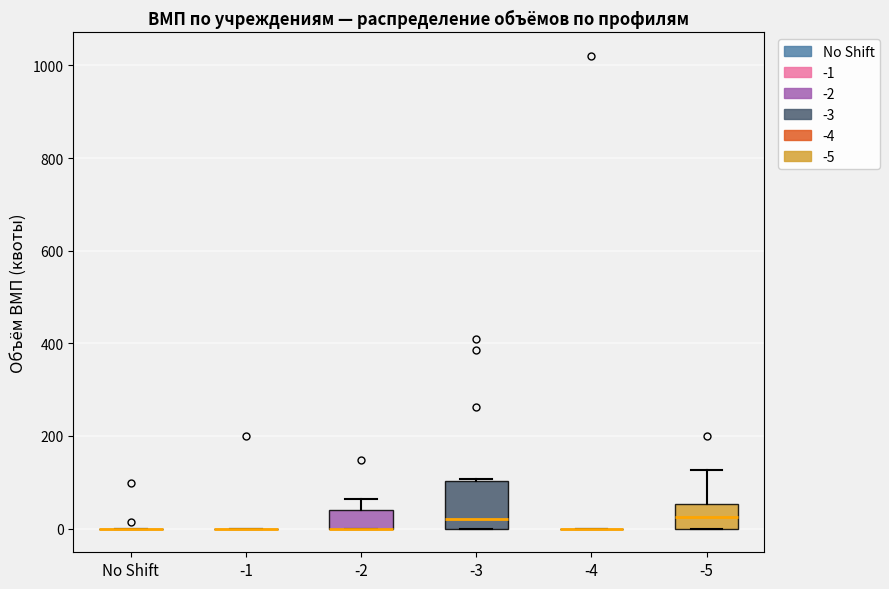

Reading left to right, read every box against the y-axis: the position of its median line, the range the box covers, and the ends of its whiskers. The values are not printed on the chart, so give them approximately, as read against the axis.

No Shift: box collapsed to a line at 0, whiskers 0 to 0
-1: box collapsed to a line at 0, whiskers 0 to 0
-2: median 0 (drawn on the box's lower edge), box 0 to 40, whiskers 0 to 60
-3: median 20, box 0 to 100, whiskers 0 to 100
-4: box collapsed to a line at 0, whiskers 0 to 0
-5: median 20, box 0 to 60, whiskers 0 to 120